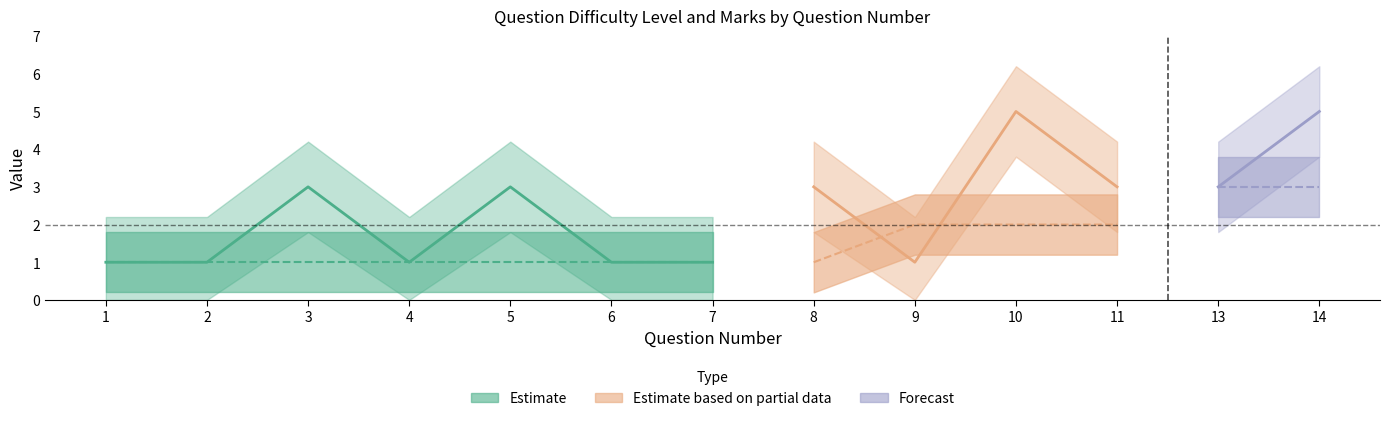

At how many categories does at least one series exceed 4?

2